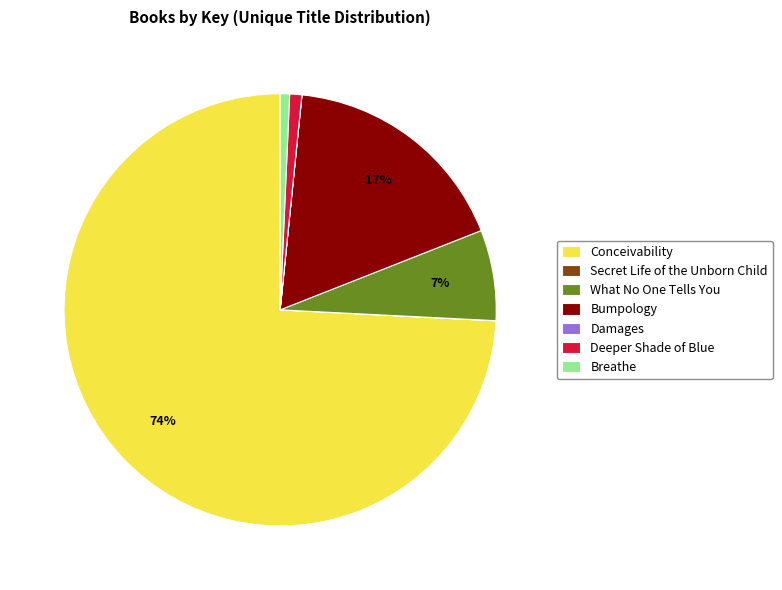

Combined, do Breathe and Deeper Shade of Blue account for over 50%?

No